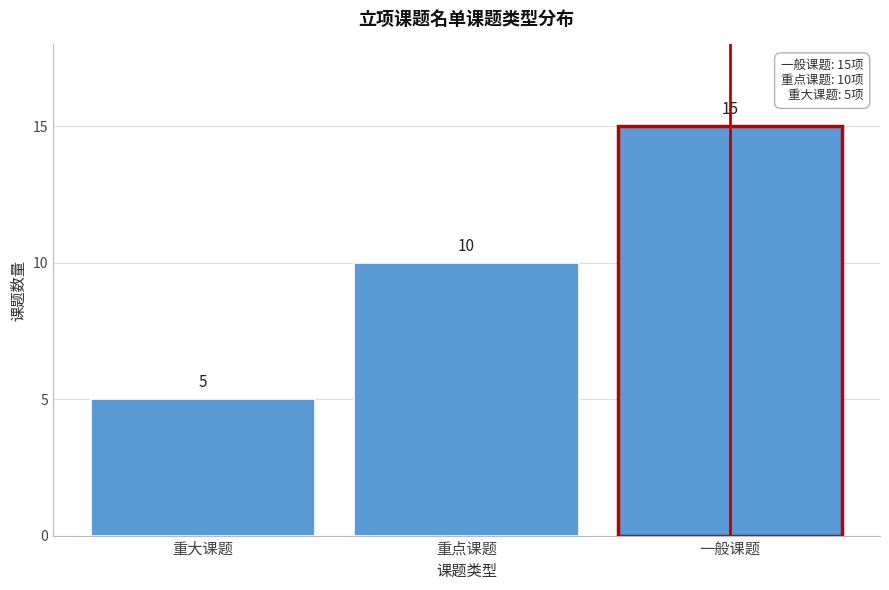

Reading left to right, extract all data points from this chart.

5	10	15